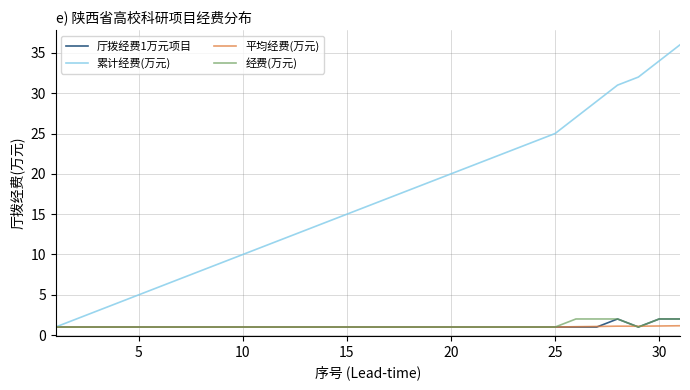

What is the minimum value shown in the chart?

1.0